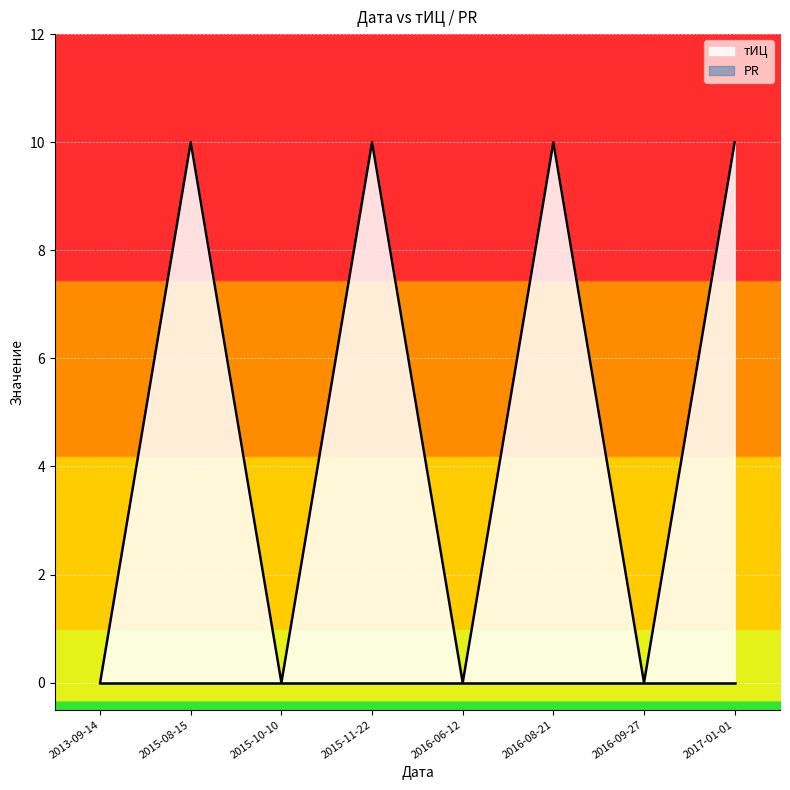

The chart shows a value of 10 at 2017-01-01. True or false?

True